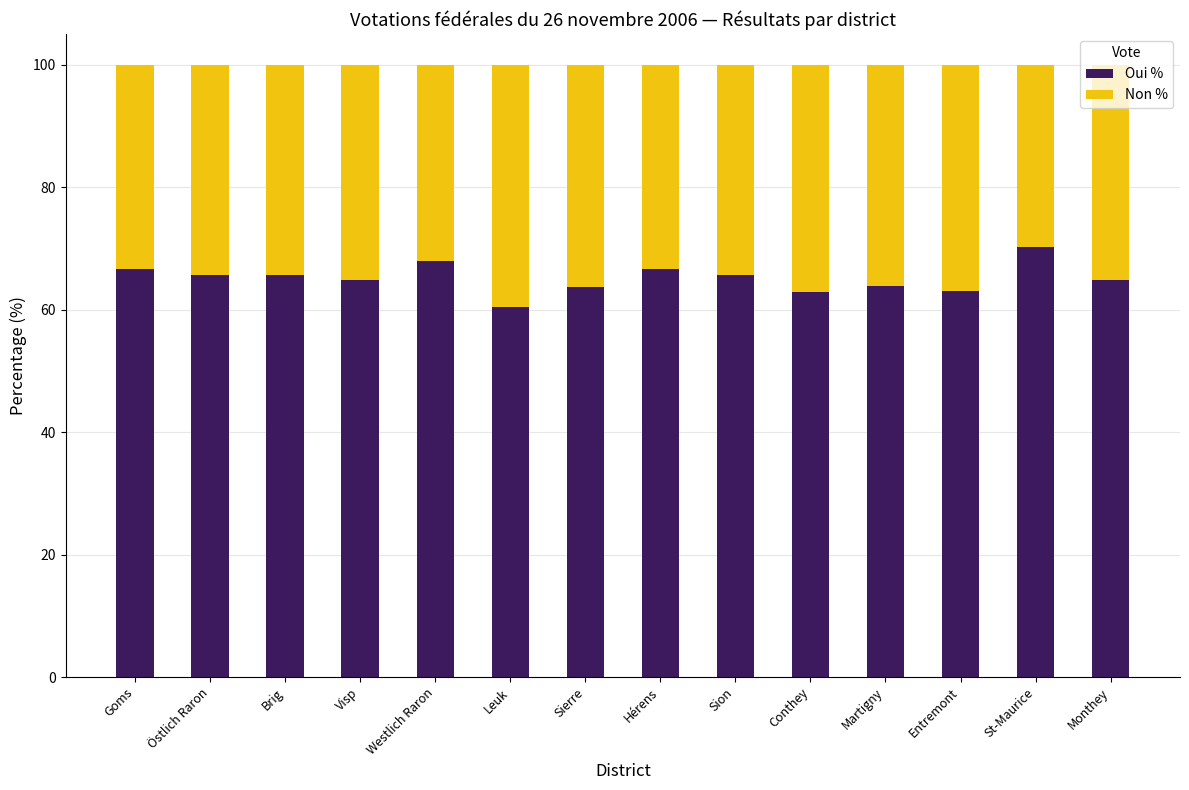

Read the Oui % value at Sierre.

63.7